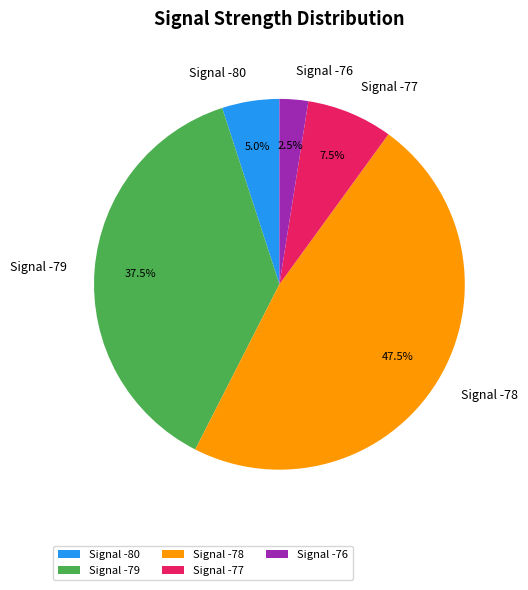

Between Signal -76 and Signal -79, which is larger?

Signal -79